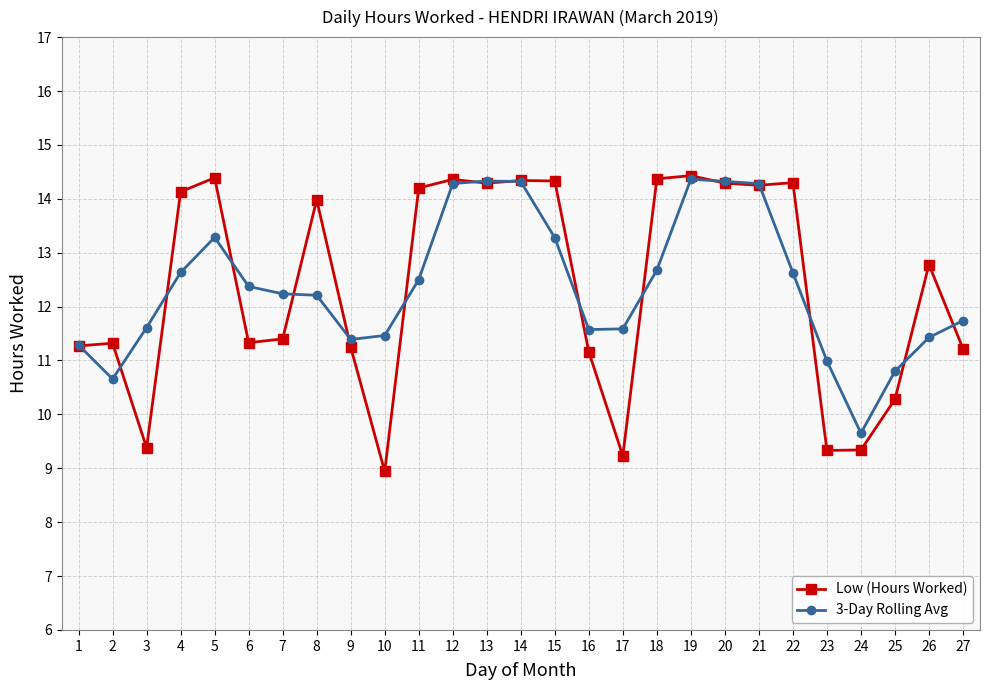

At which category does 3-Day Rolling Avg reach its first local peak?

5